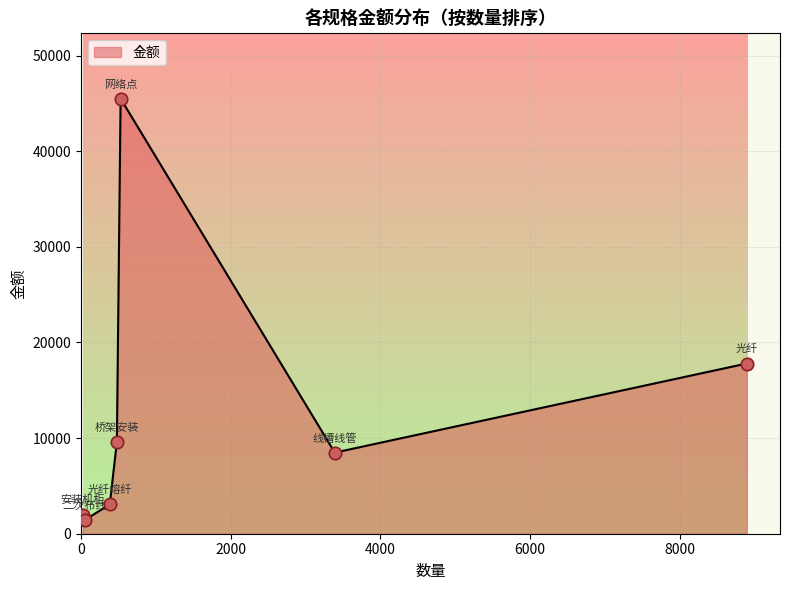

What is the smallest value displayed?

1410